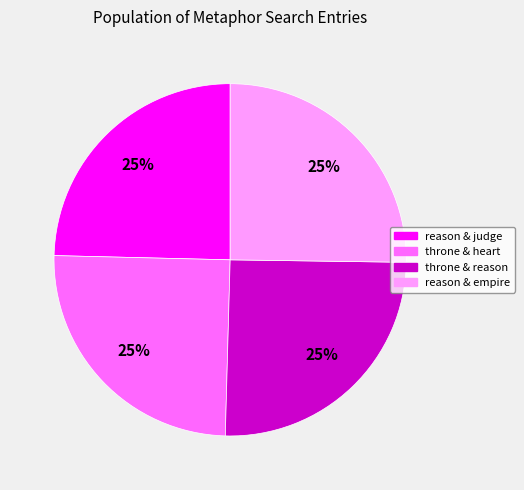

To the nearest percent, what is the average slice percentage?

25%